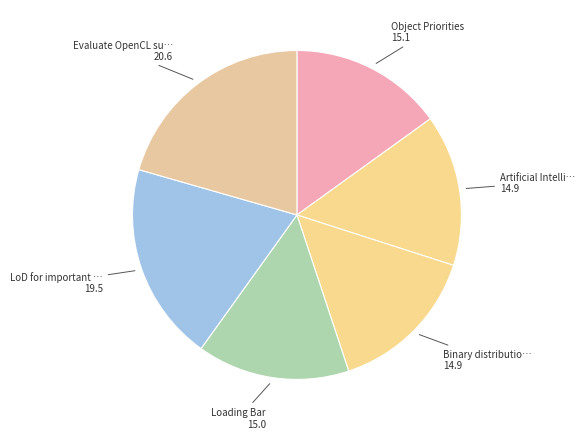

To the nearest percent, what is the average slice percentage?

17%